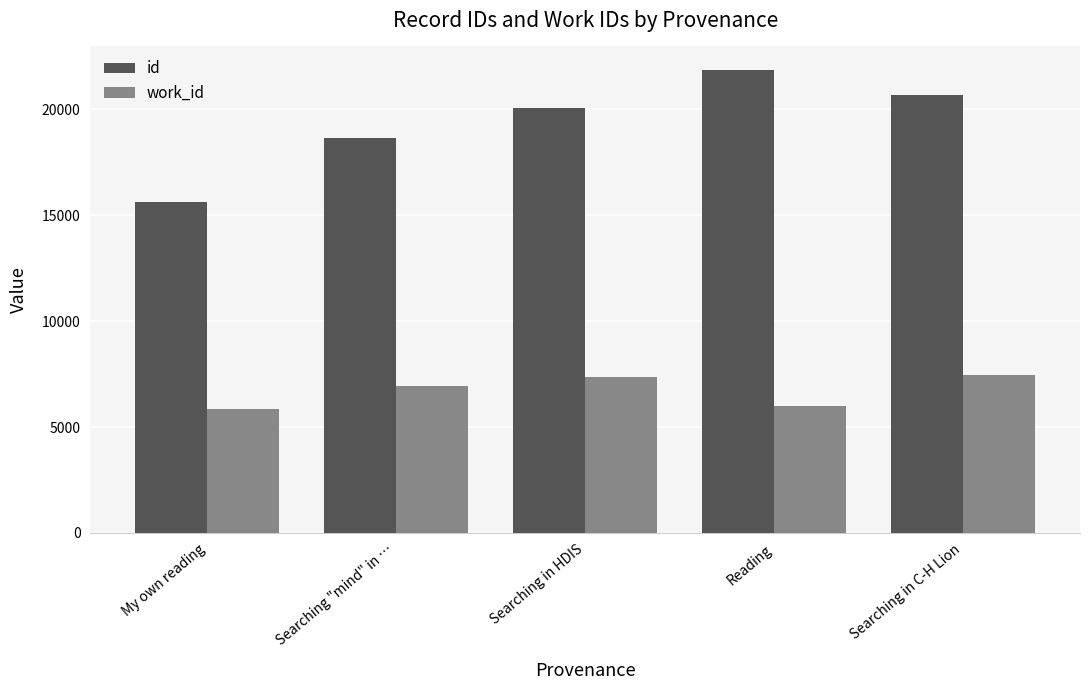

What is the spread (max minus min) of values at Searching "mind" in …?

11707